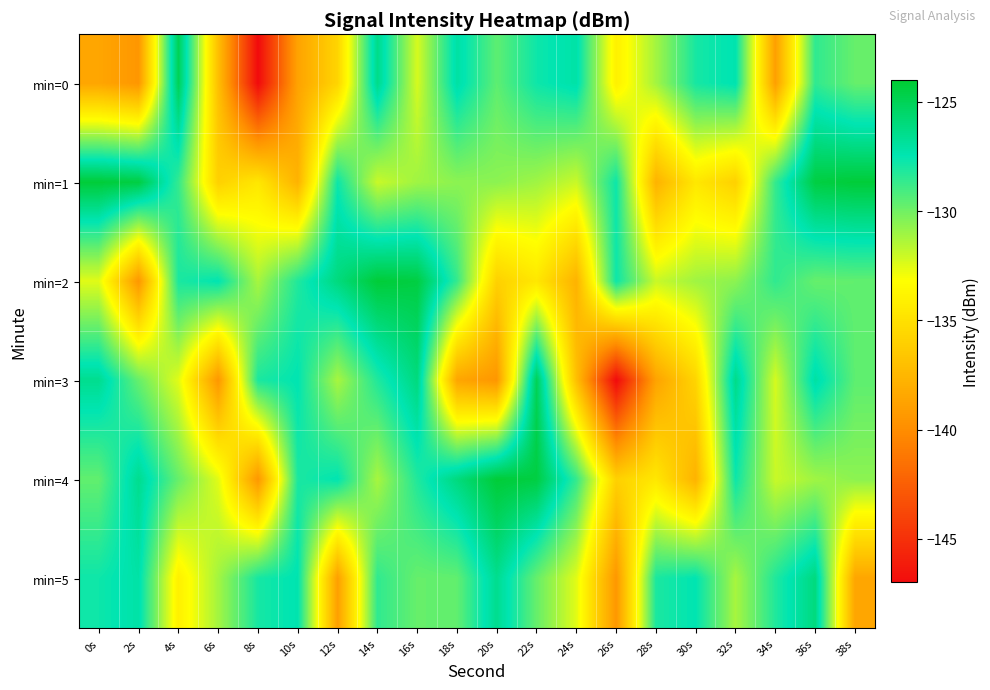

Reading right to left, what are all the values shown in this chart?

min=0: 38s=-129.8	36s=-128.6	34s=-138.9	32s=-127.4	30s=-128.0	28s=-131.1	26s=-134.1	24s=-127.1	22s=-127.8	20s=-129.6	18s=-127.0	16s=-132.3	14s=-126.3	12s=-135.7	10s=-138.7	8s=-147.1	6s=-137.0	4s=-125.0	2s=-139.5	0s=-138.5
min=1: 38s=-124.2	36s=-124.5	34s=-128.6	32s=-136.0	30s=-134.6	28s=-137.8	26s=-127.8	24s=-132.0	22s=-131.1	20s=-130.6	18s=-130.6	16s=-131.1	14s=-132.0	12s=-127.8	10s=-137.8	8s=-134.6	6s=-136.0	4s=-128.6	2s=-124.5	0s=-124.2
min=2: 38s=-129.7	36s=-129.8	34s=-128.6	32s=-130.6	30s=-131.1	28s=-132.0	26s=-127.8	24s=-137.8	22s=-134.6	20s=-136.0	18s=-128.6	16s=-124.5	14s=-124.2	12s=-126.1	10s=-128.2	8s=-131.2	6s=-127.5	4s=-128.1	2s=-139.4	0s=-132.5
min=3: 38s=-129.6	36s=-127.0	34s=-132.3	32s=-126.3	30s=-135.7	28s=-138.7	26s=-147.1	24s=-137.0	22s=-125.0	20s=-139.5	18s=-138.5	16s=-126.1	14s=-128.2	12s=-131.2	10s=-127.5	8s=-128.1	6s=-139.4	4s=-132.5	2s=-129.8	0s=-126.5
min=4: 38s=-130.6	36s=-131.1	34s=-132.0	32s=-127.8	30s=-137.8	28s=-134.6	26s=-136.0	24s=-128.6	22s=-124.5	20s=-124.2	18s=-126.1	16s=-128.2	14s=-131.2	12s=-127.5	10s=-128.1	8s=-139.4	6s=-132.5	4s=-129.8	2s=-126.5	0s=-129.7
min=5: 38s=-138.5	36s=-126.1	34s=-128.2	32s=-131.2	30s=-127.5	28s=-128.1	26s=-139.4	24s=-132.5	22s=-129.8	20s=-126.5	18s=-129.7	16s=-129.8	14s=-128.6	12s=-138.9	10s=-127.4	8s=-128.0	6s=-131.1	4s=-134.1	2s=-127.1	0s=-127.8